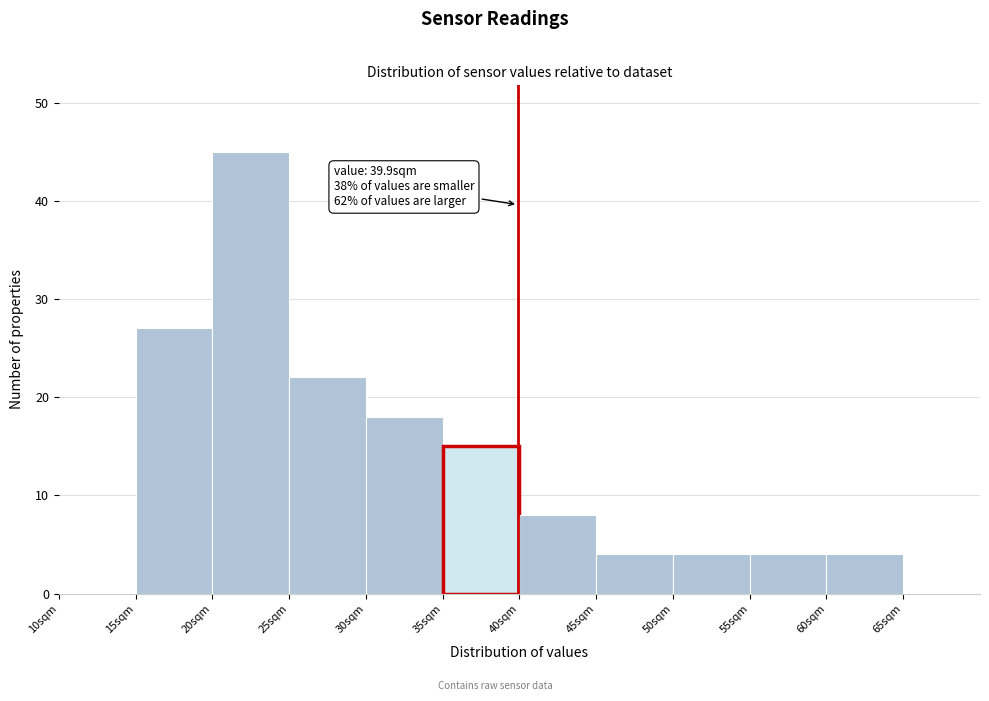

Which range on the x-axis has the tallest bar?

20 to 25